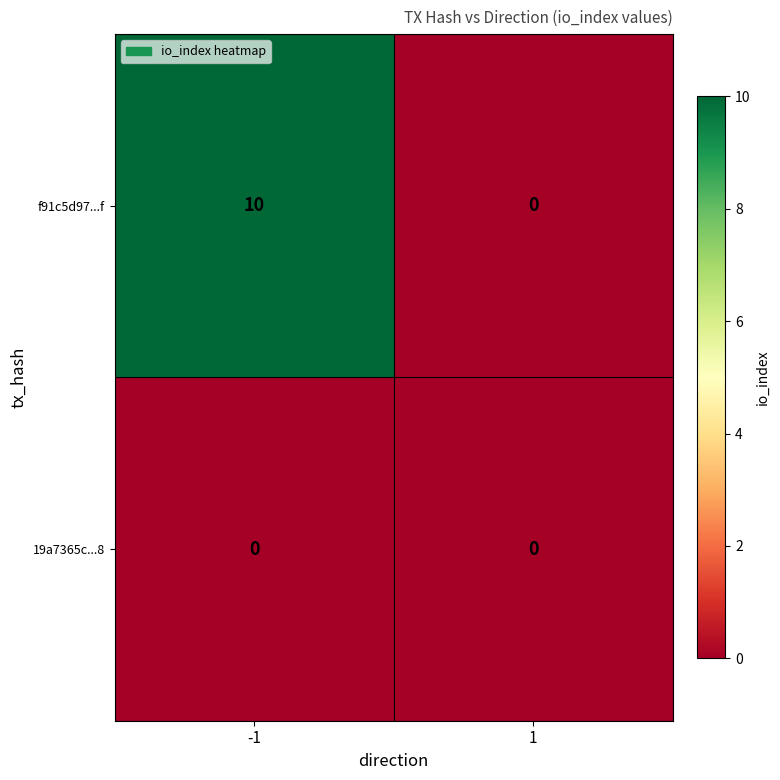

What value does the f91c5d97...f series have at -1, to the nearest 10?

10